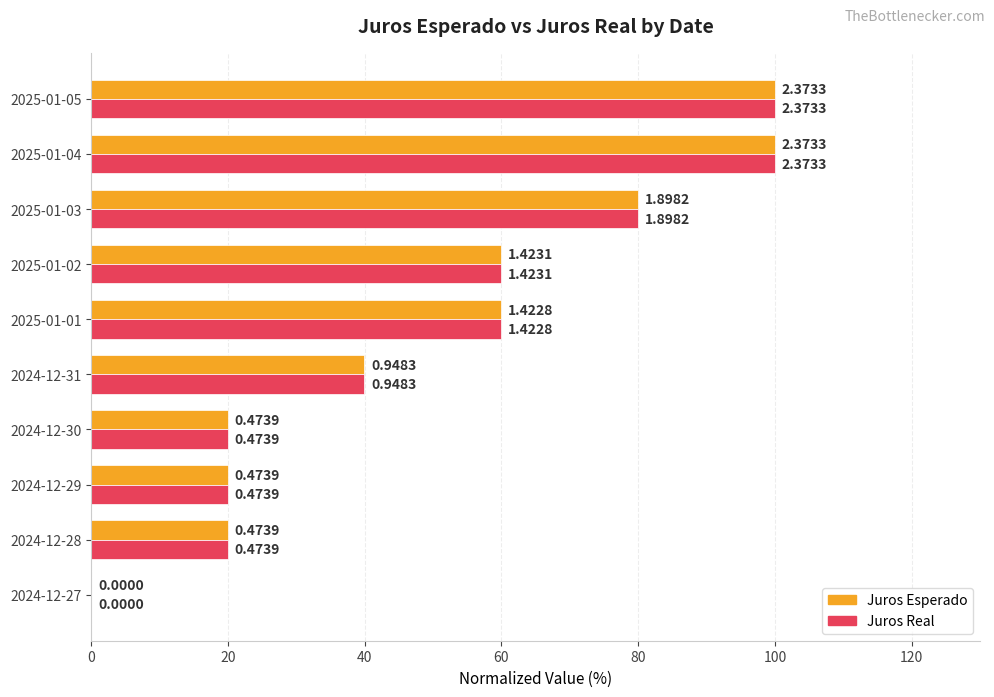

What is the value of the Juros Real bar at the 7th from the left?

60.0